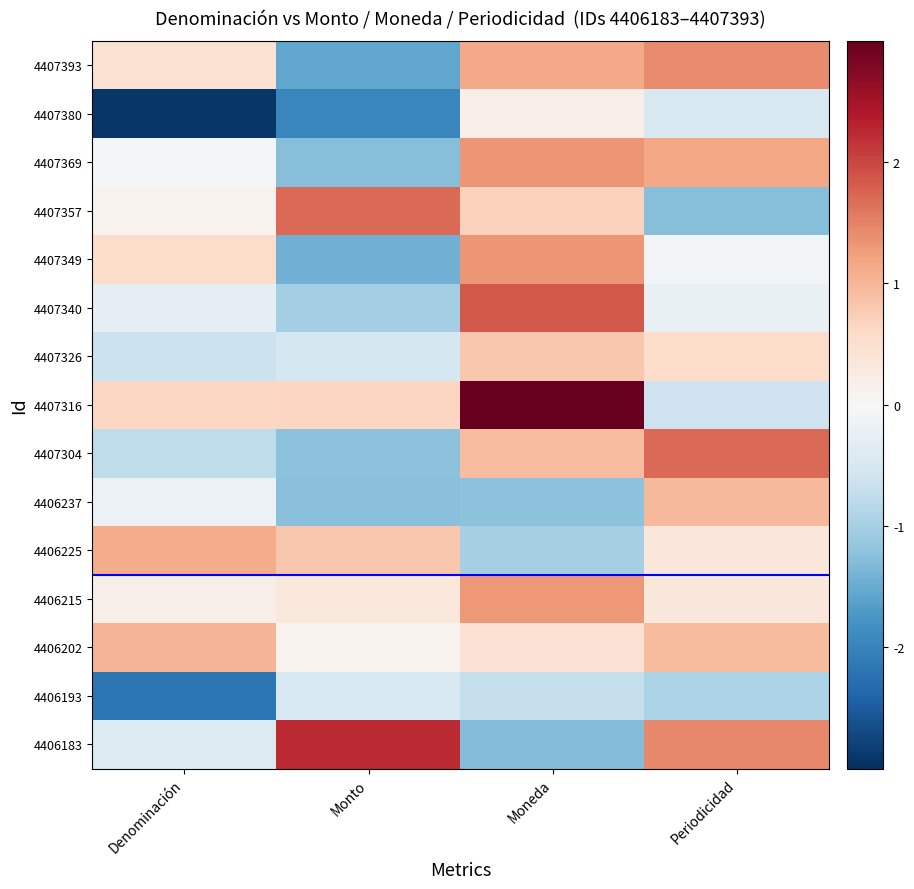

Reading right to left, transcribe all the data shown in this chart.

4407393: Periodicidad=1.4	Moneda=1.1	Monto=-1.6	Denominación=0.5
4407380: Periodicidad=-0.5	Moneda=0.2	Monto=-2.0	Denominación=-2.9
4407369: Periodicidad=1.2	Moneda=1.3	Monto=-1.3	Denominación=-0.0
4407357: Periodicidad=-1.3	Moneda=0.7	Monto=1.7	Denominación=0.1
4407349: Periodicidad=-0.1	Moneda=1.3	Monto=-1.4	Denominación=0.6
4407340: Periodicidad=-0.2	Moneda=1.8	Monto=-1.0	Denominación=-0.3
4407326: Periodicidad=0.5	Moneda=0.8	Monto=-0.5	Denominación=-0.6
4407316: Periodicidad=-0.6	Moneda=3.2	Monto=0.6	Denominación=0.6
4407304: Periodicidad=1.7	Moneda=0.9	Monto=-1.2	Denominación=-0.8
4406237: Periodicidad=1.0	Moneda=-1.2	Monto=-1.3	Denominación=-0.2
4406225: Periodicidad=0.3	Moneda=-1.0	Monto=0.8	Denominación=1.1
4406215: Periodicidad=0.3	Moneda=1.3	Monto=0.3	Denominación=0.2
4406202: Periodicidad=0.9	Moneda=0.4	Monto=0.1	Denominación=1.0
4406193: Periodicidad=-1.0	Moneda=-0.7	Monto=-0.5	Denominación=-2.2
4406183: Periodicidad=1.5	Moneda=-1.3	Monto=2.2	Denominación=-0.4